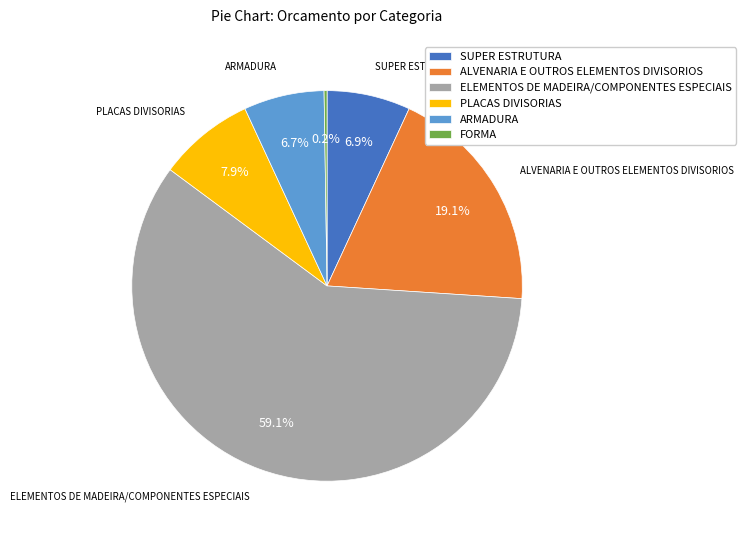

Which slice is the largest?

ELEMENTOS DE MADEIRA/COMPONENTES ESPECIAIS